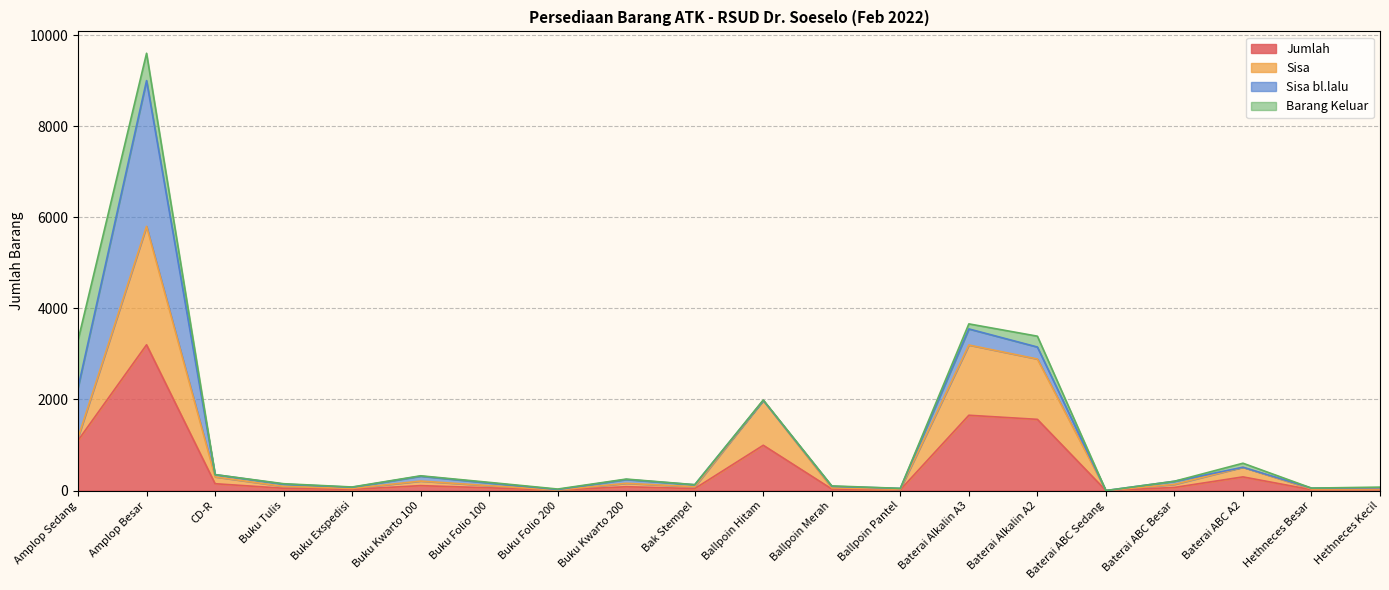

True or false: Jumlah and Sisa intersect in this chart.

False